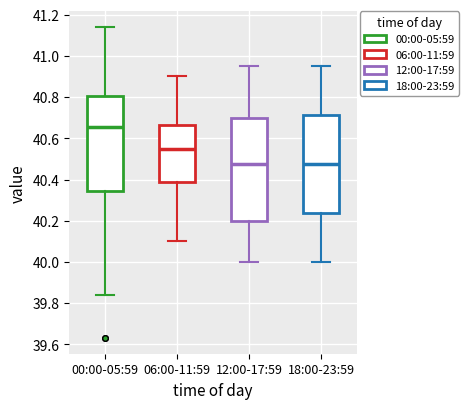

Which box has the highest median line?

00:00-05:59